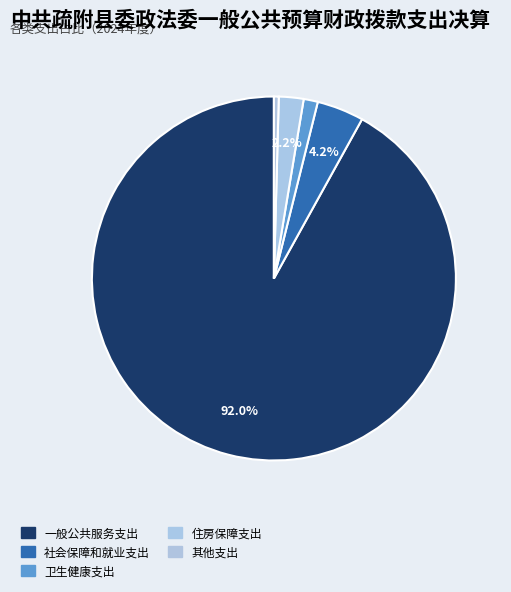

How many slices are in this pie chart?

5